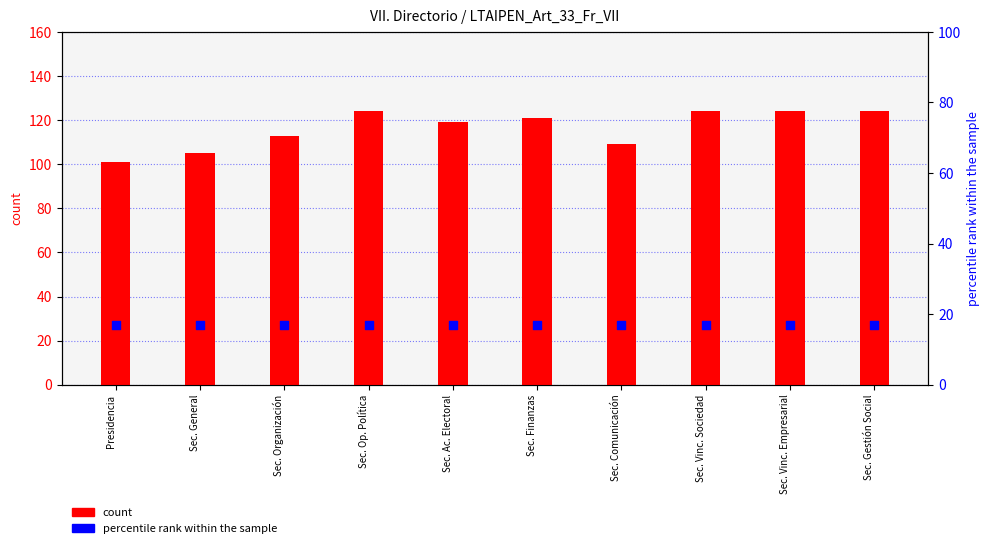

Is the value of count at Sec. General greater than the value of percentile rank within the sample at Sec. Gestión Social?

Yes